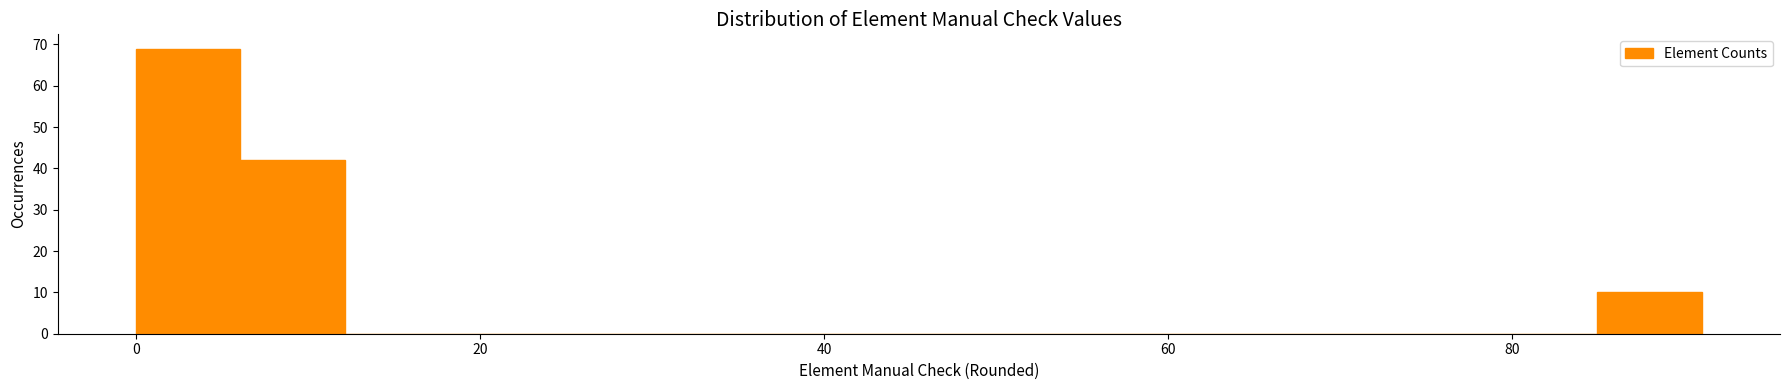

Read against the x-axis, roughly where is the centre of the tallest bar?

4